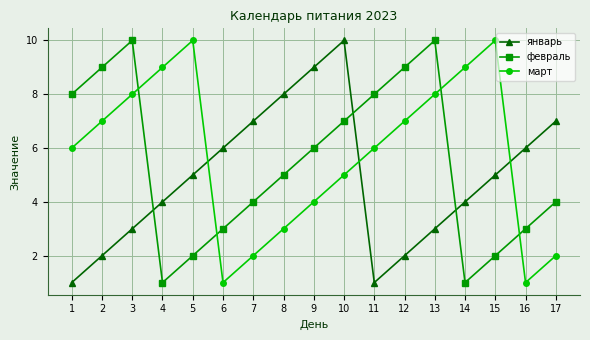

What is the value of the январь point at the 13th from the left?

3